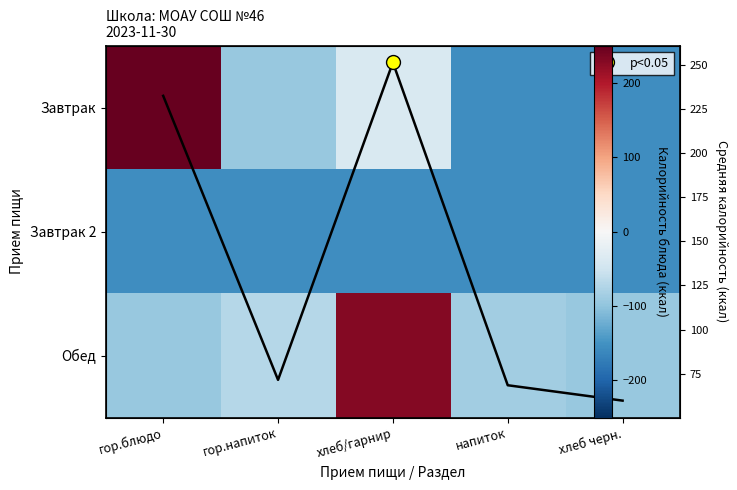

What is the difference between the Завтрак values at хлеб/гарнир and напиток?

117.5